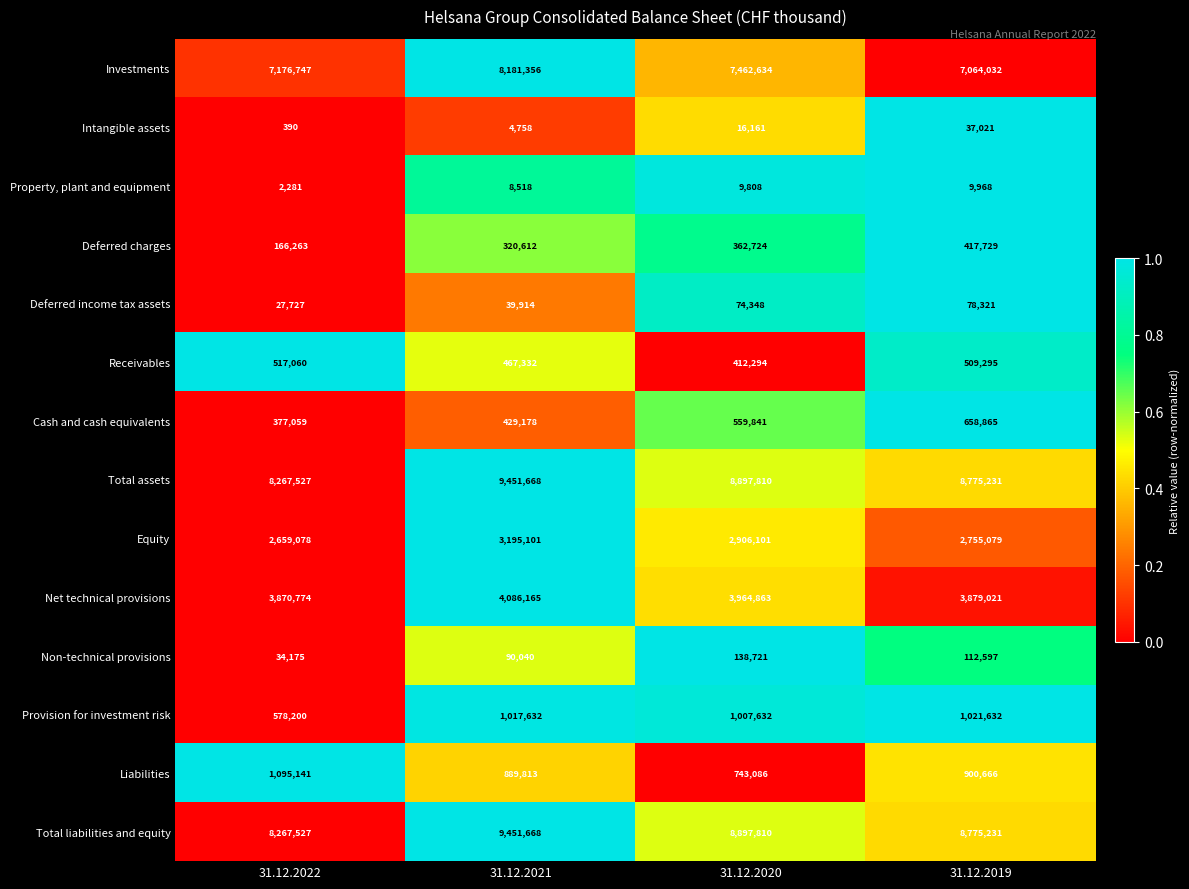

Is it true that Investments equals 11226847 at 31.12.2020?

False